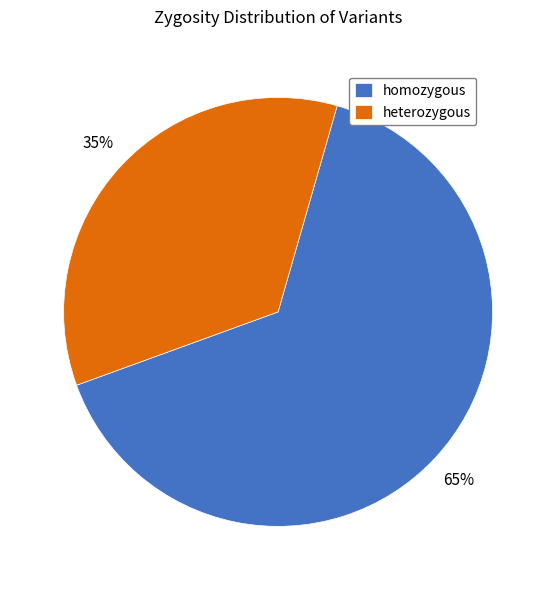

Which category has the biggest portion of the pie?

homozygous